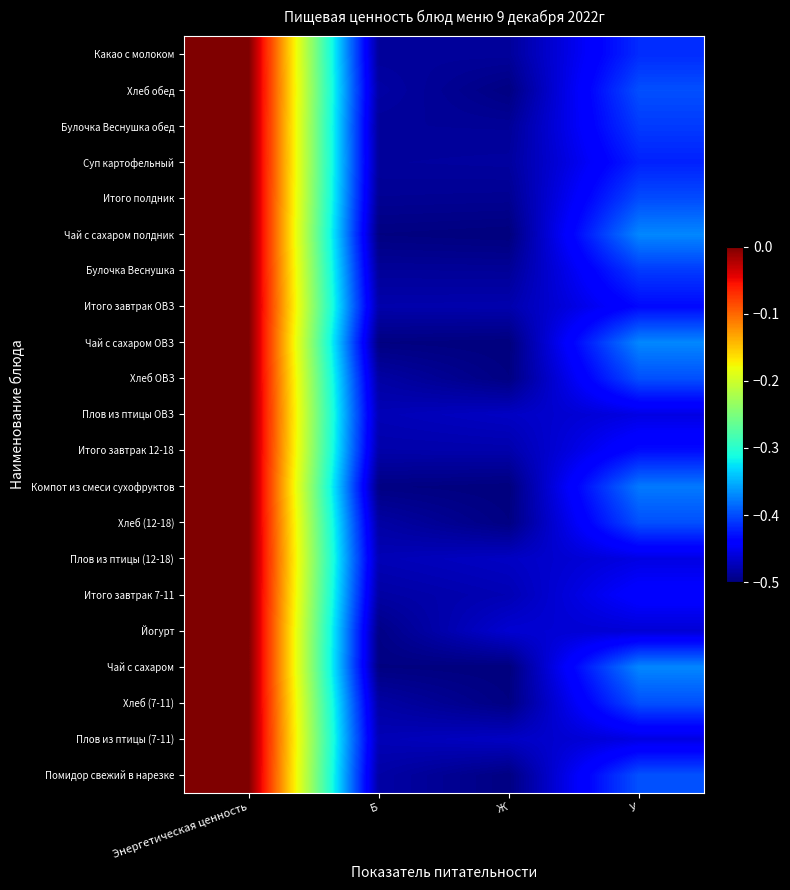

Count the number of categories in the chart.

4